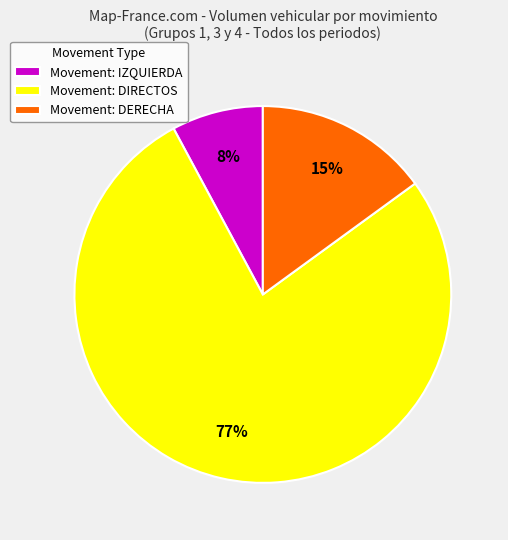

Does Movement: DIRECTOS represent more than half of the total?

Yes